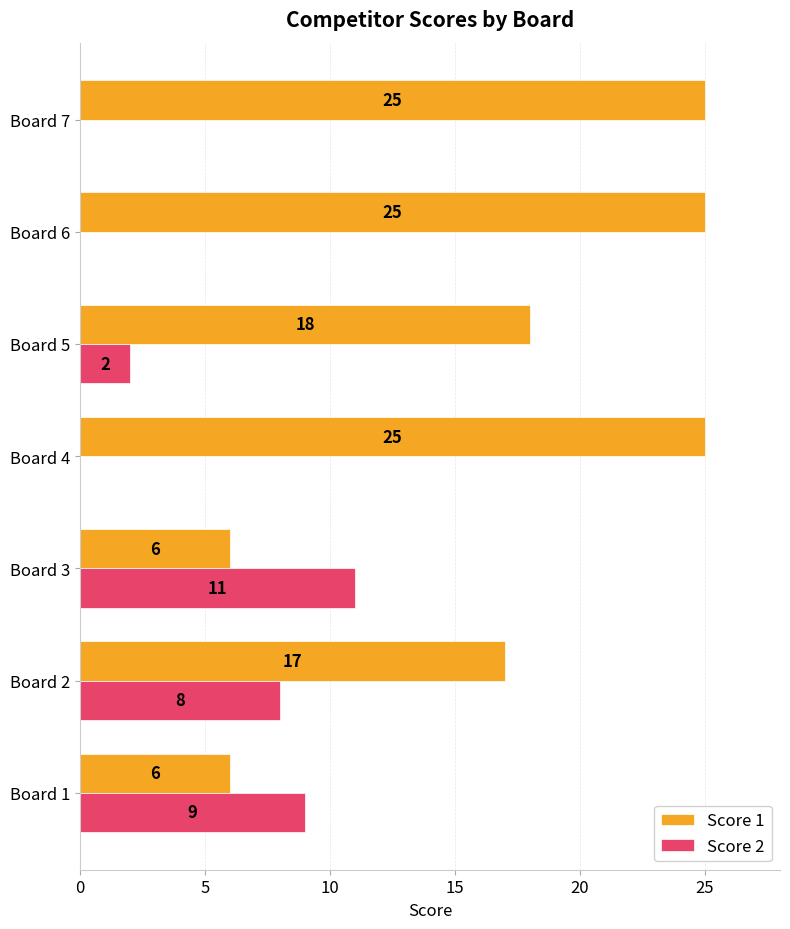

True or false: Score 2 has a value of 9 at Board 1.

True